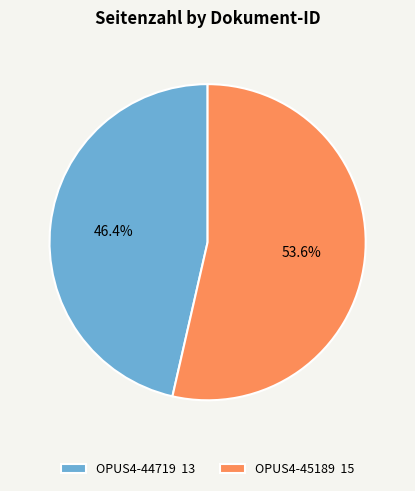

What is the total percentage of OPUS4-45189 and OPUS4-44719?

100.0%